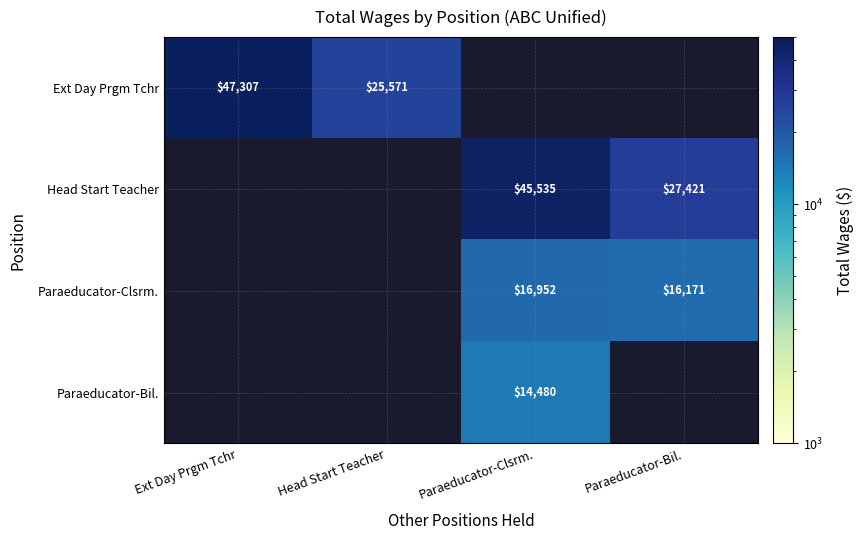

Is the value of Ext Day Prgm Tchr at Ext Day Prgm Tchr greater than the value of Head Start Teacher at Paraeducator-Clsrm.?

Yes